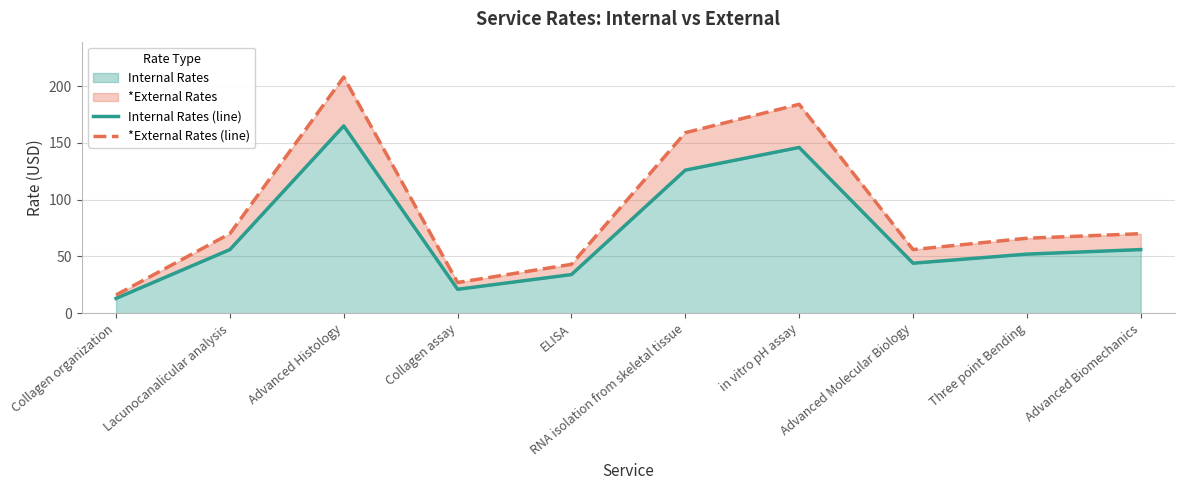

Reading right to left, what are all the values shown in this chart?

Internal Rates (line): Advanced Biomechanics=56	Three point Bending=52	Advanced Molecular Biology=44	in vitro pH assay=146	RNA isolation from skeletal tissue=126	ELISA=34	Collagen assay=21	Advanced Histology=165	Lacunocanalicular analysis=56	Collagen organization=13
*External Rates (line): Advanced Biomechanics=70	Three point Bending=66	Advanced Molecular Biology=56	in vitro pH assay=184	RNA isolation from skeletal tissue=159	ELISA=43	Collagen assay=27	Advanced Histology=208	Lacunocanalicular analysis=70	Collagen organization=16